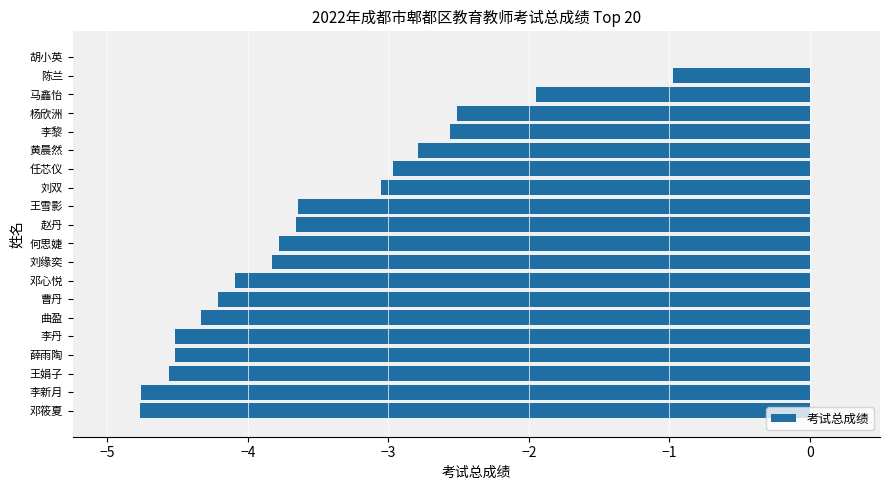

What is the sum of all values?

-67.5